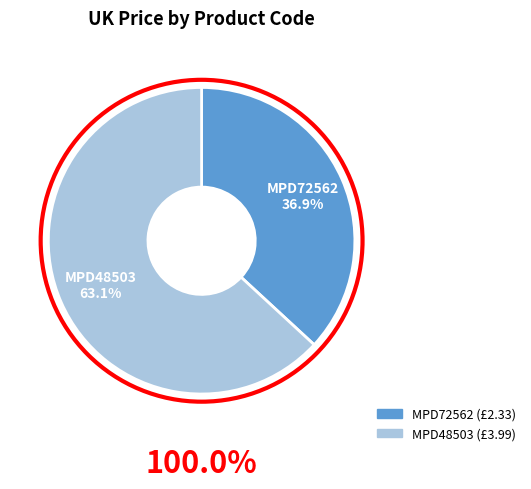

What is the smallest slice in the pie chart?

MPD72562